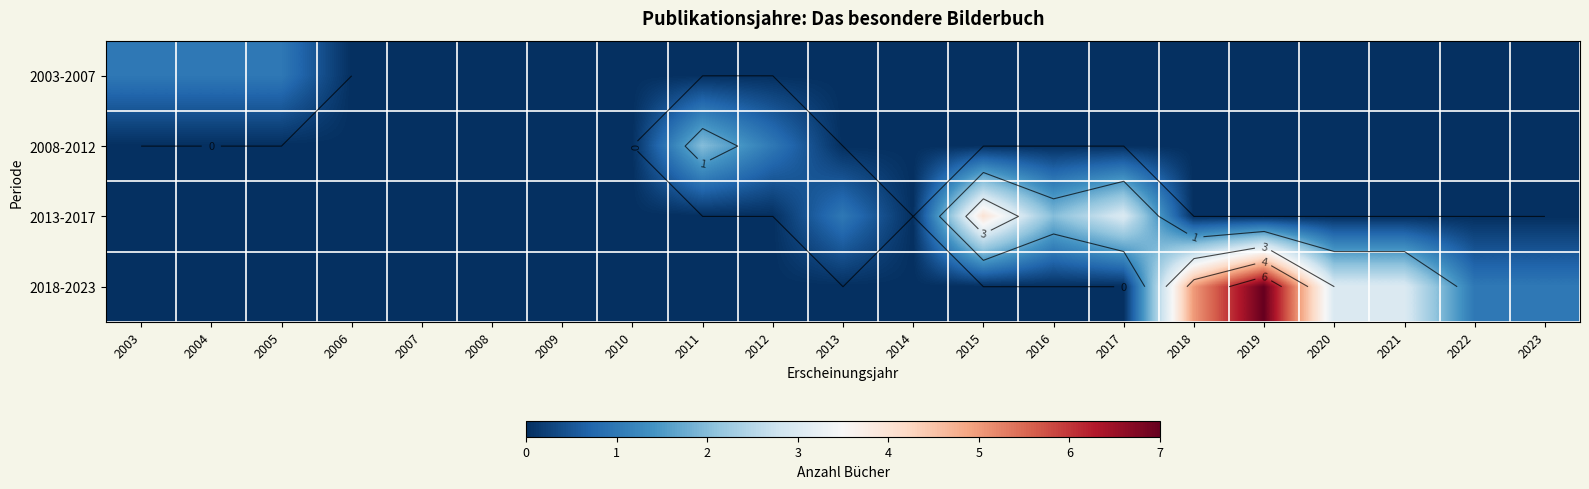

True or false: 2013-2017 has a value of -2 at 2005.

False